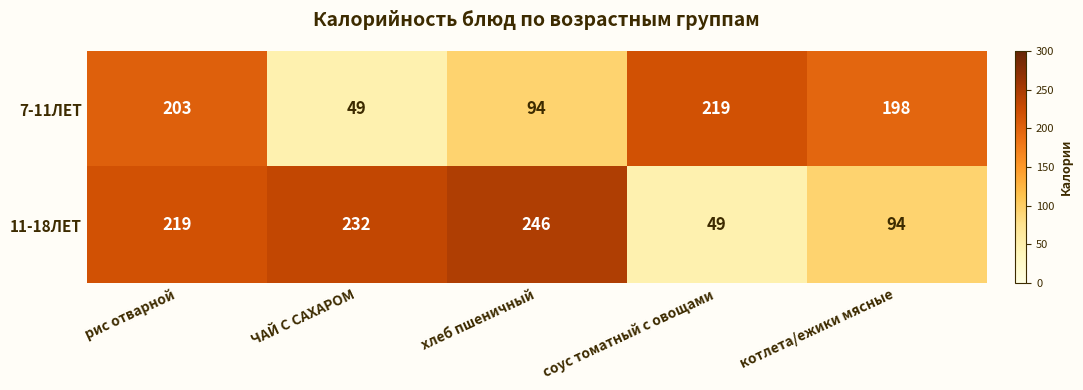

Reading left to right, transcribe all the data shown in this chart.

7-11ЛЕТ: рис отварной=203	ЧАЙ С САХАРОМ=49	хлеб пшеничный=94	соус томатный с овощами=219	котлета/ежики мясные=198
11-18ЛЕТ: рис отварной=219	ЧАЙ С САХАРОМ=232	хлеб пшеничный=246	соус томатный с овощами=49	котлета/ежики мясные=94